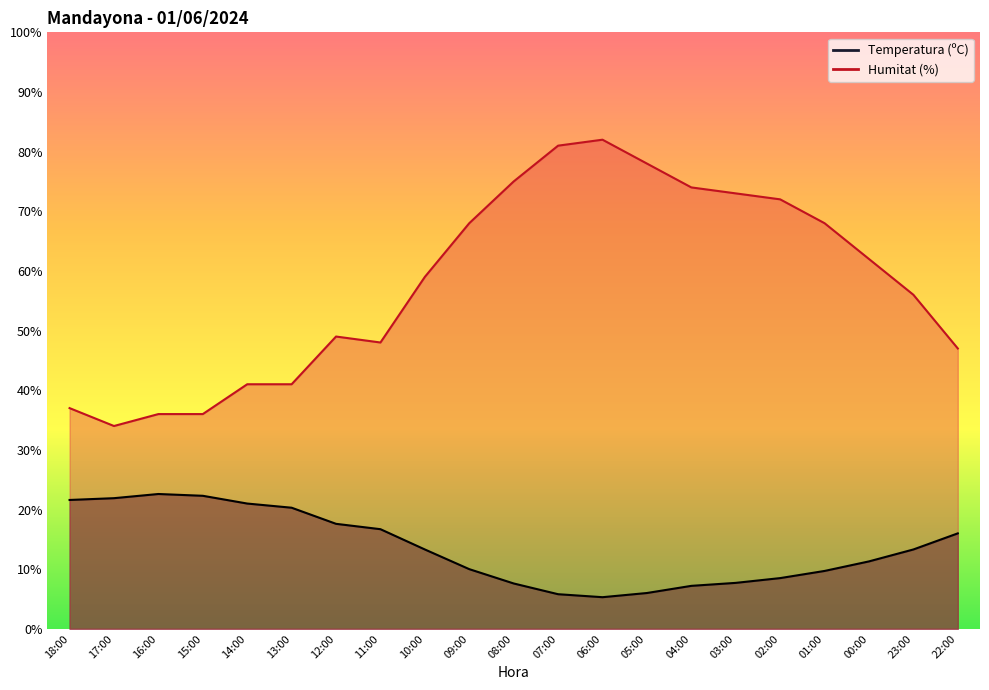

What are all the series names shown in the legend?

Temperatura (ºC), Humitat (%)